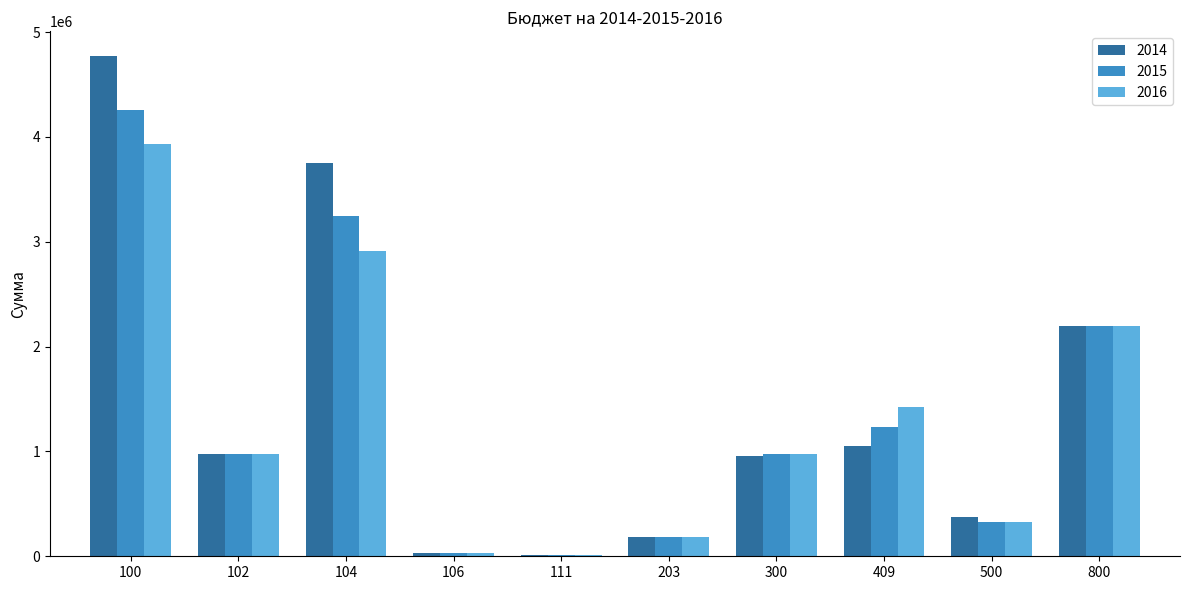

Are the bars horizontal?

No